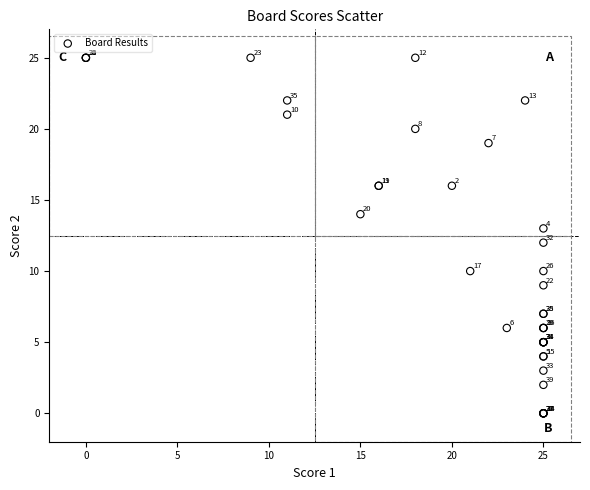

What Y value in the scatter plot is closest to 12?

12